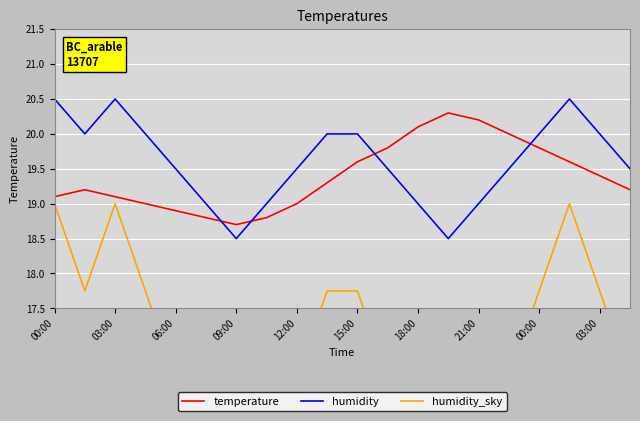

Which category has the lowest value across all series?

09:00